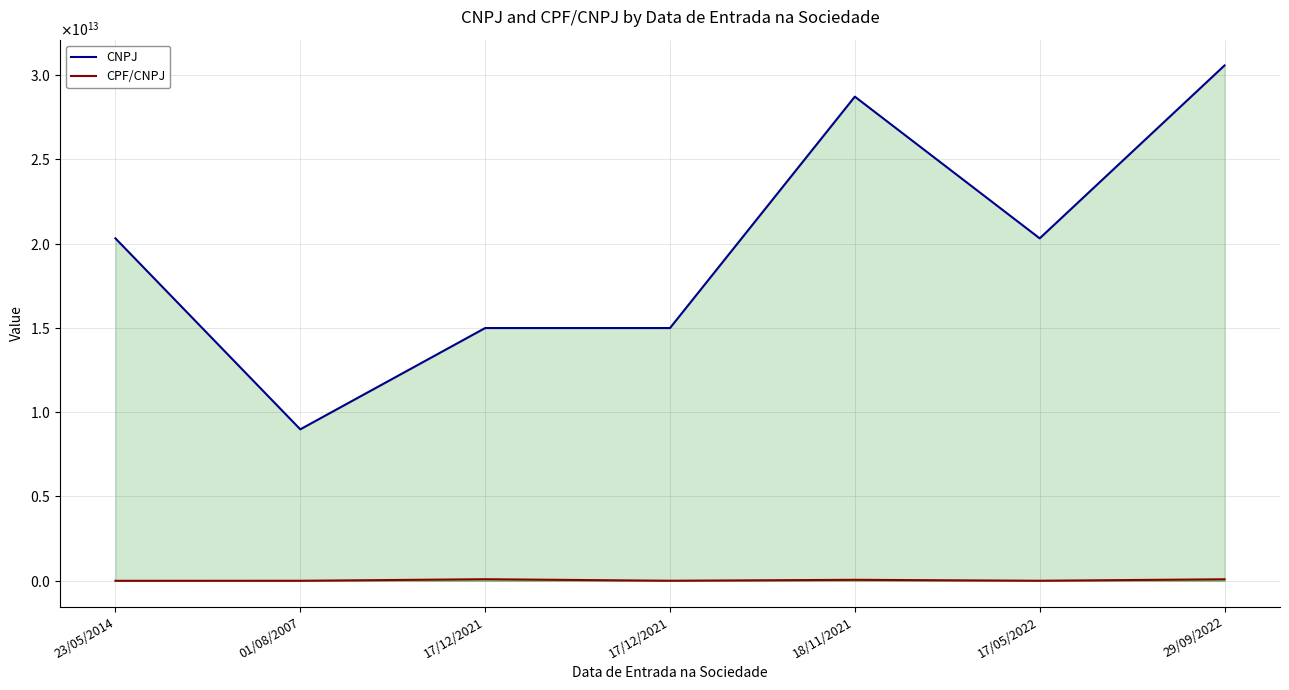

True or false: CNPJ and CPF/CNPJ intersect in this chart.

False